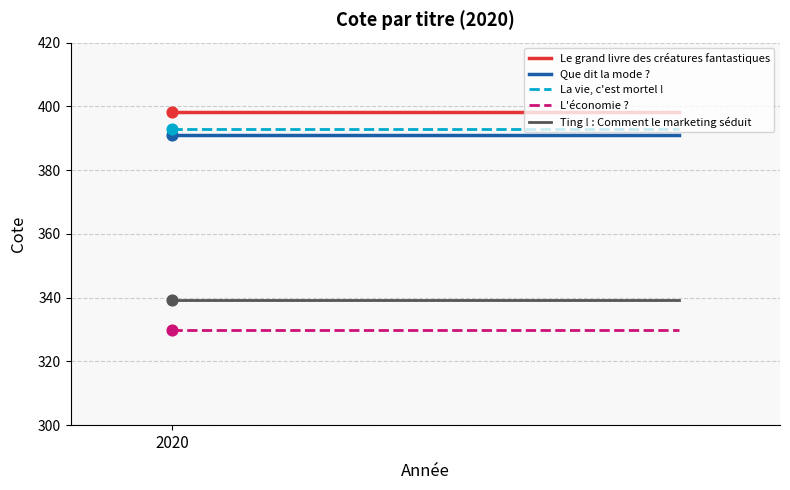

Which series reaches the minimum Y coordinate?

L'économie ?